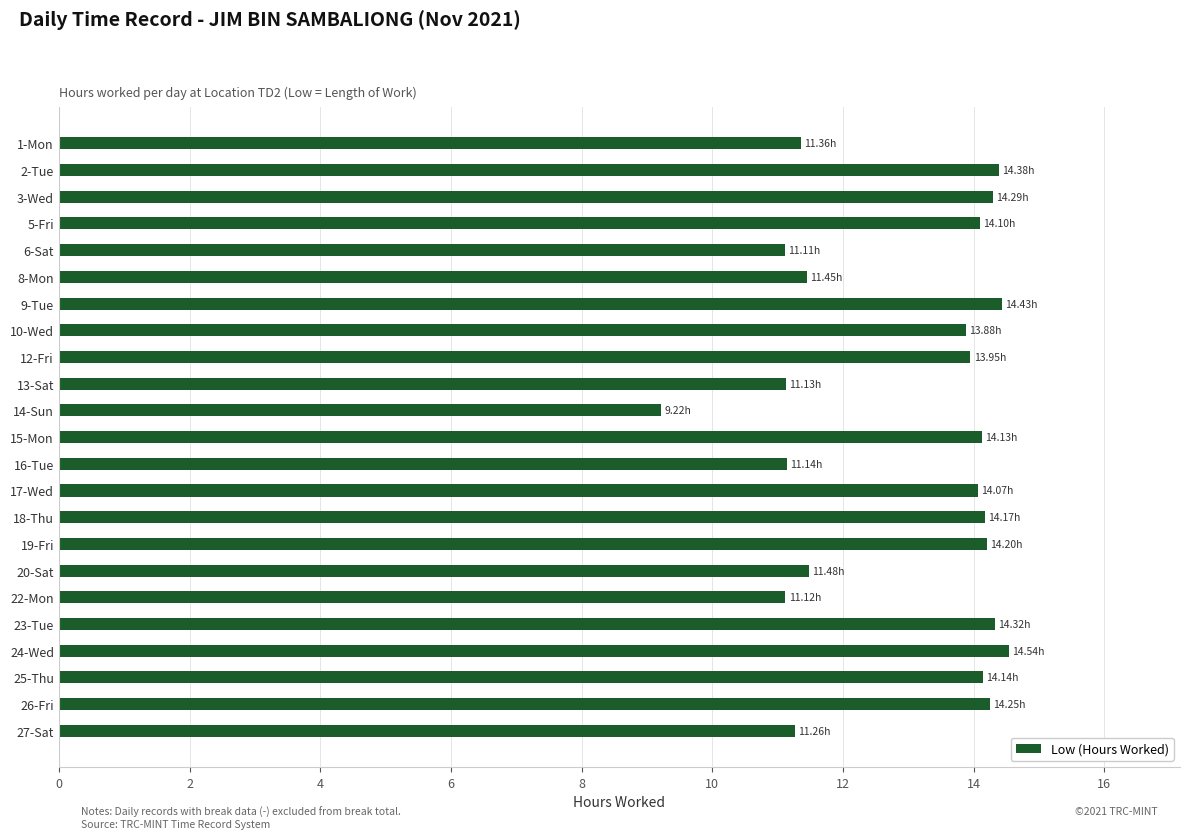

Between 1-Mon and 3-Wed, which is larger?

3-Wed